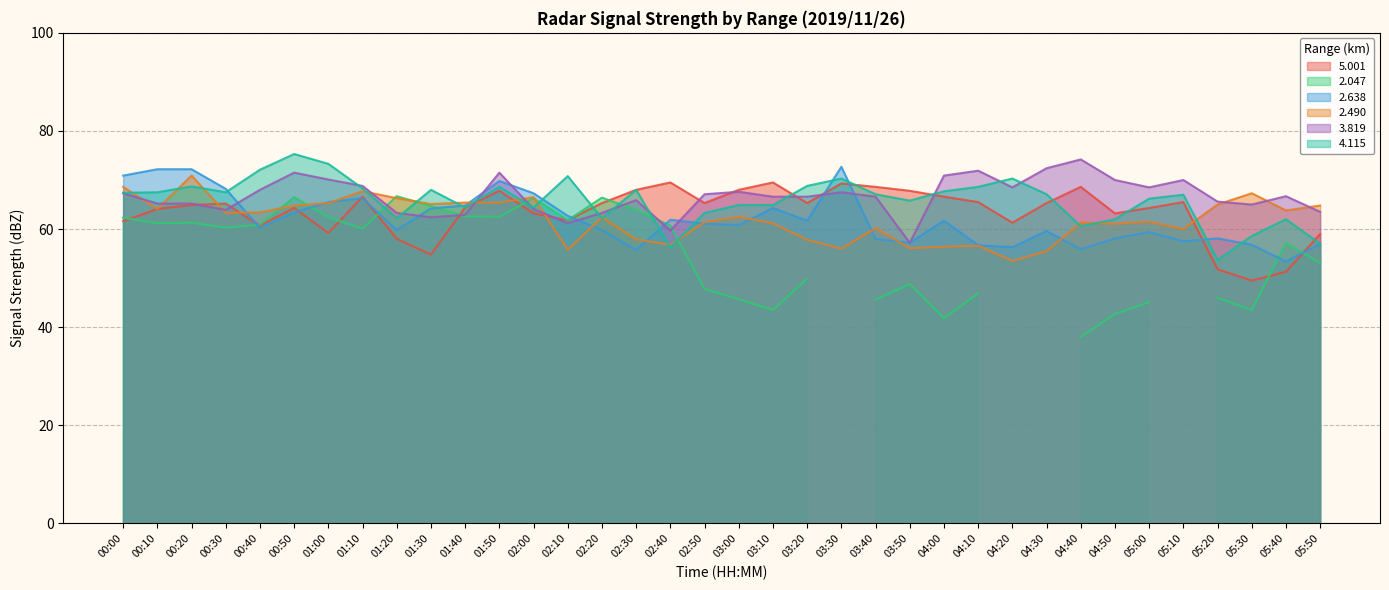

What is the lowest value of the 4.115 series?

53.7